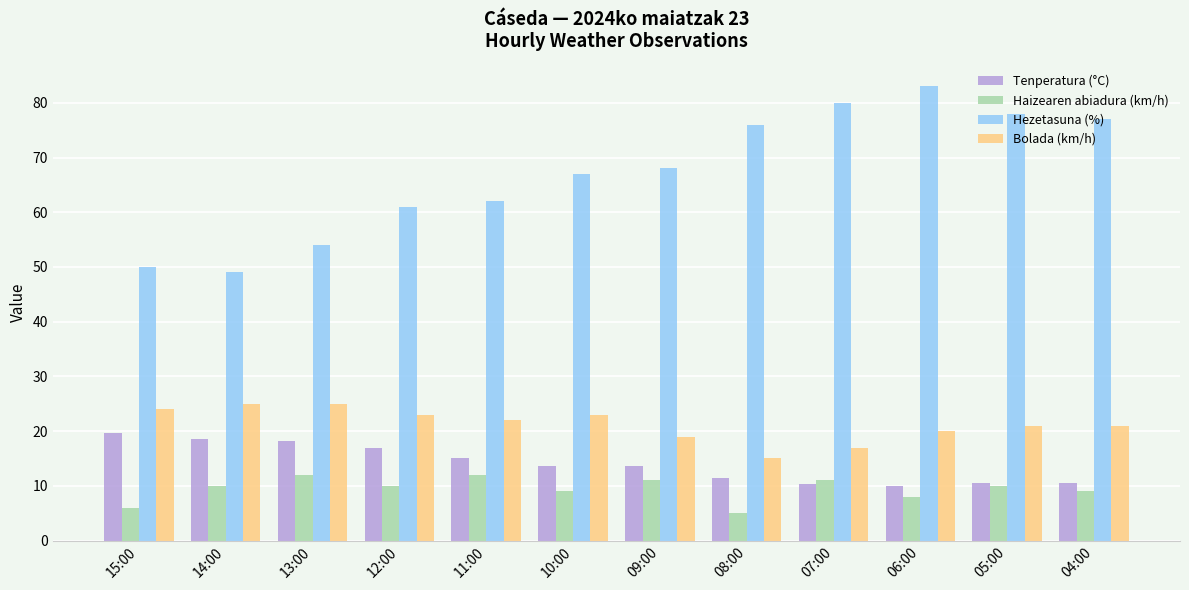

Rank the categories by Hezetasuna (%) value from highest to lowest.

06:00, 07:00, 05:00, 04:00, 08:00, 09:00, 10:00, 11:00, 12:00, 13:00, 15:00, 14:00